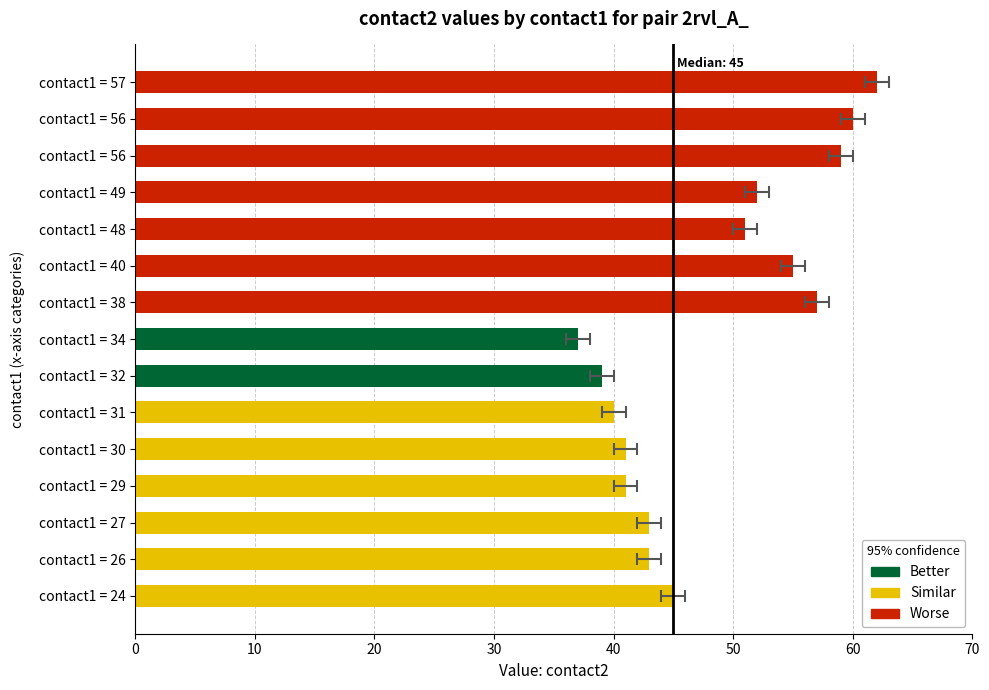

True or false: the data shows 26 at contact1 = 38.

False